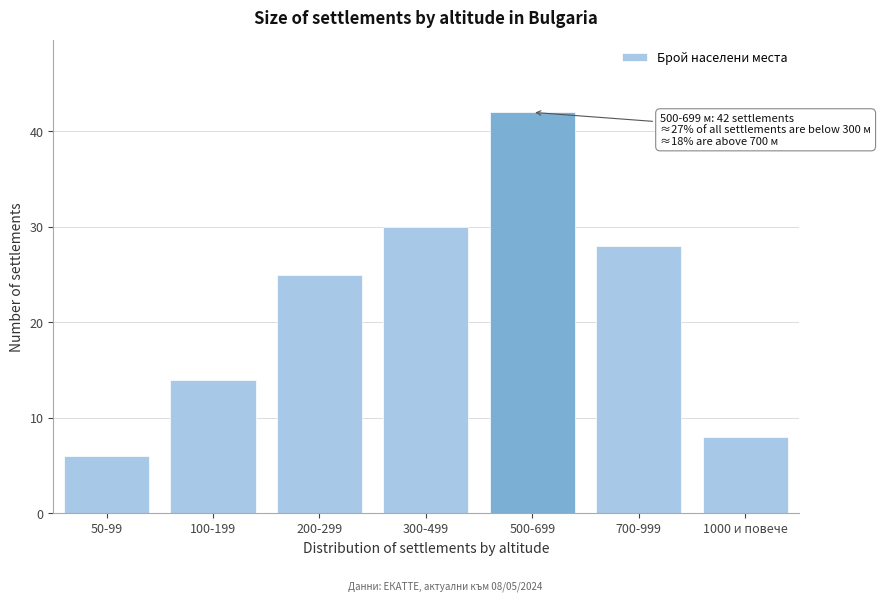

Reading left to right, list all the values displayed in this chart.

6	14	25	30	42	28	8